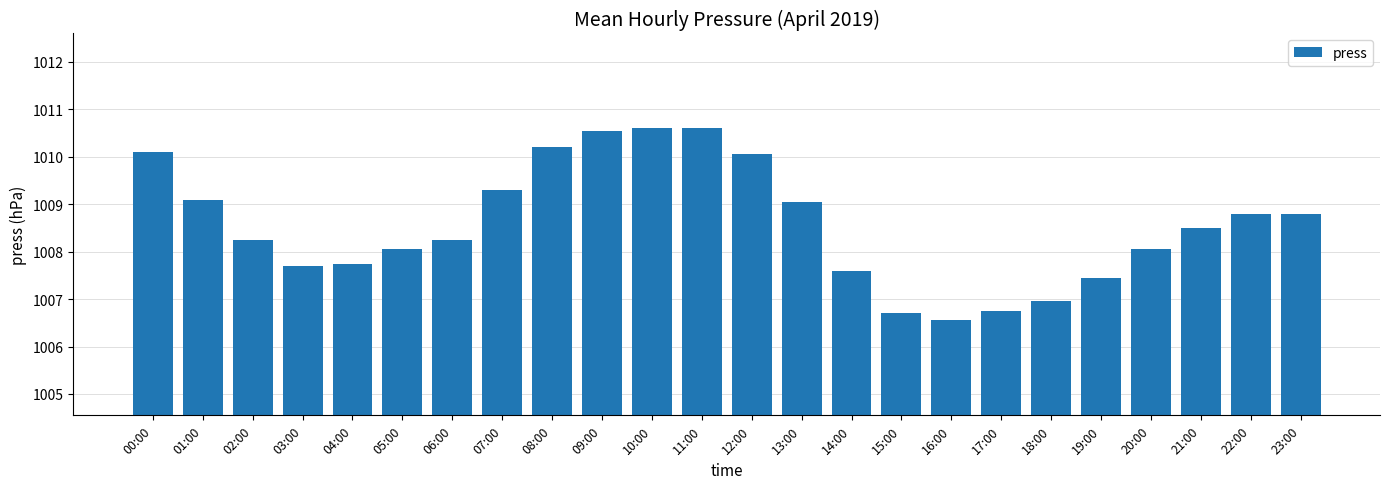

At which category does the chart reach its minimum across all series?

16:00